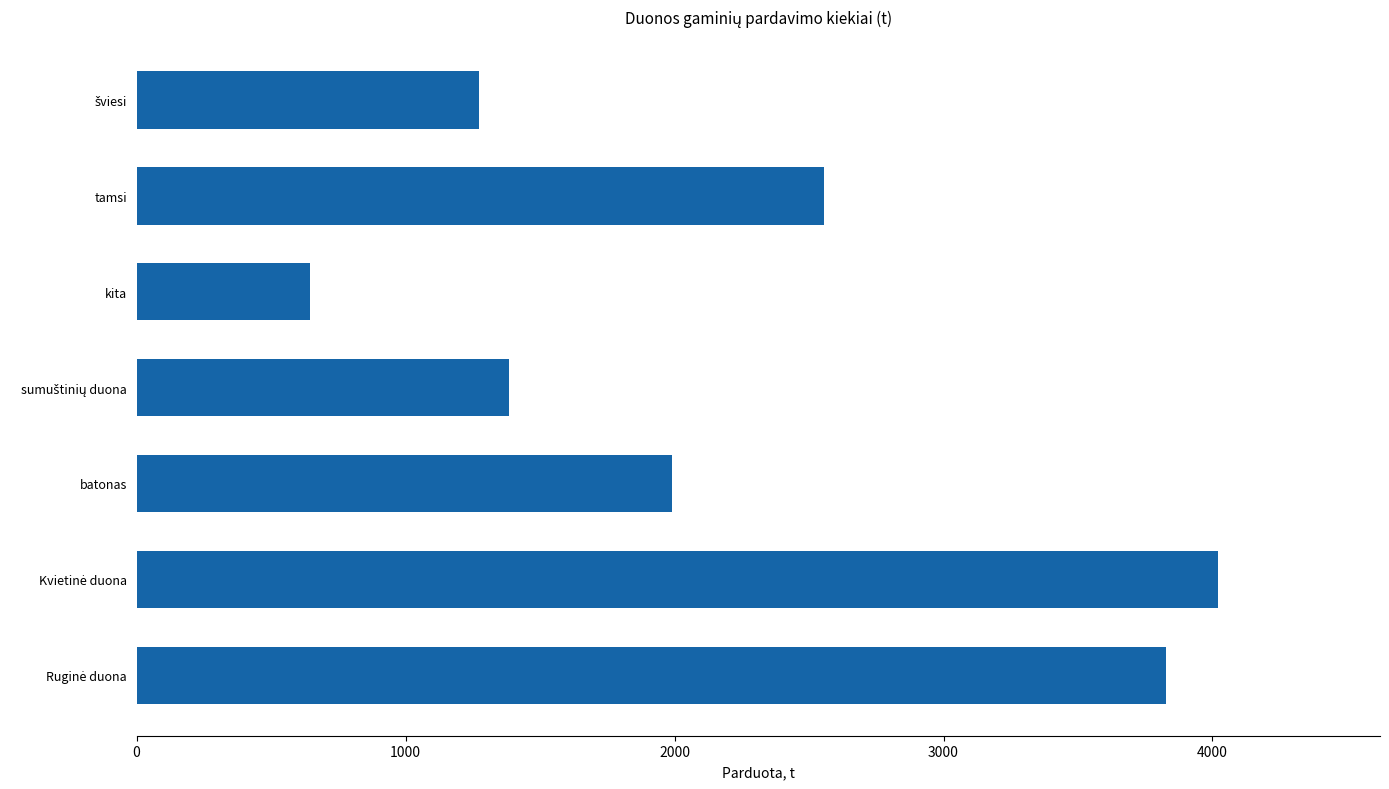

Reading bottom to top, extract all data points from this chart.

3828.9	4019.8	1991.0	1384.2	644.6	2555.0	1273.8